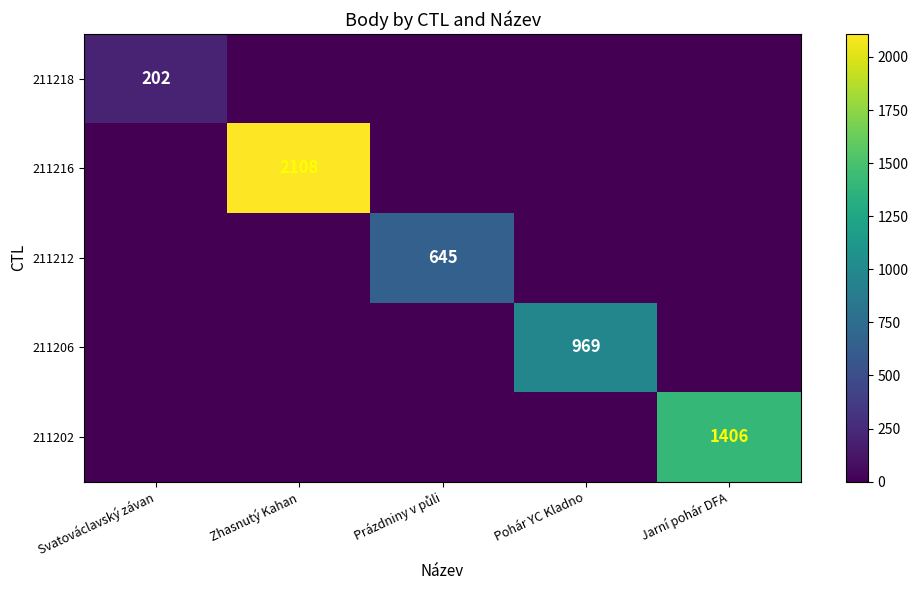

True or false: 211202 has a value of 1406 at Jarní pohár DFA.

True